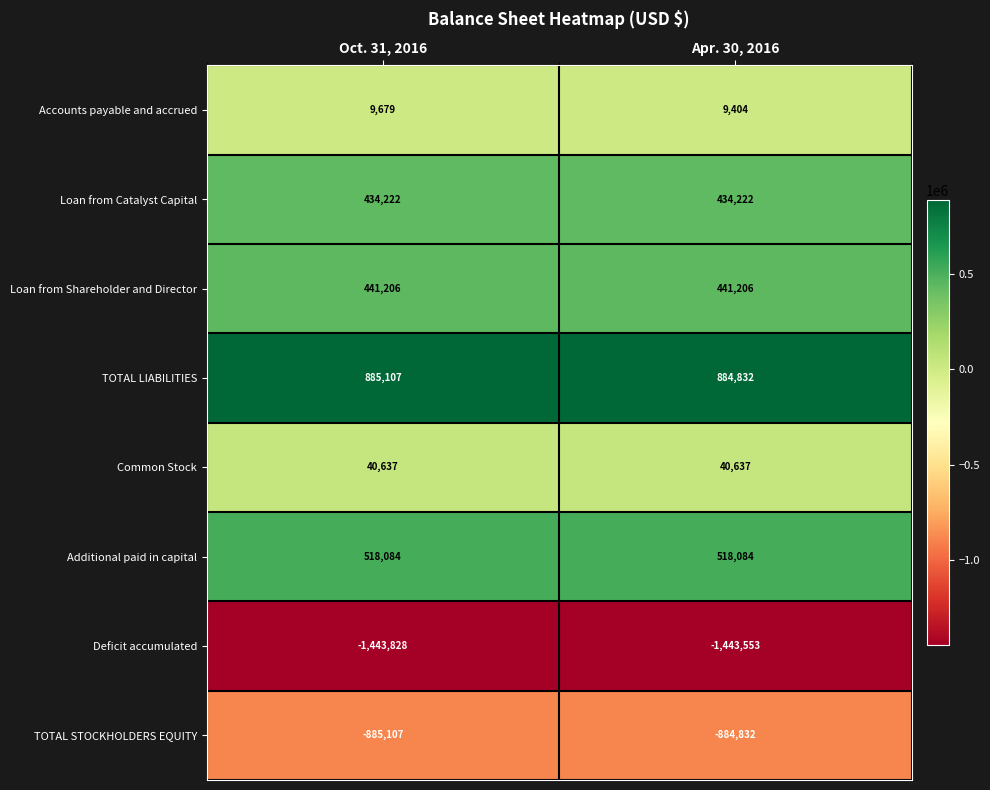

What is the difference between the maximum and minimum values in the TOTAL STOCKHOLDERS EQUITY series?

275